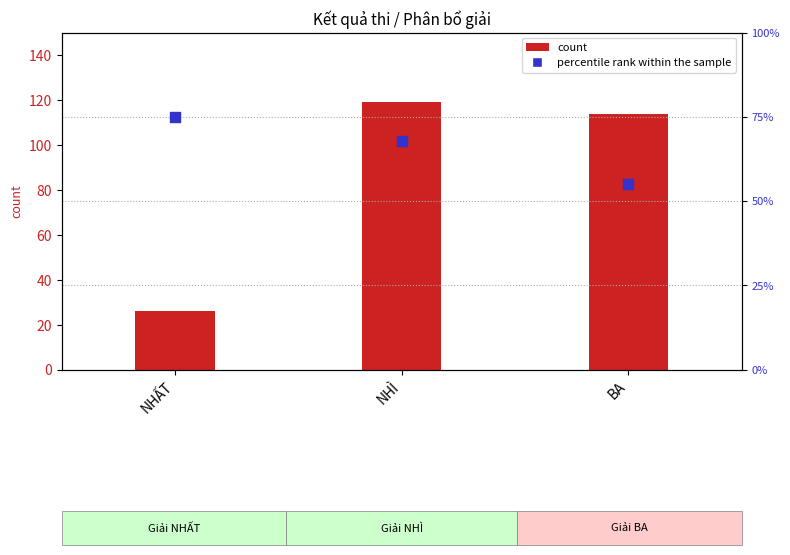

What are all the series names shown in the legend?

count, percentile rank within the sample